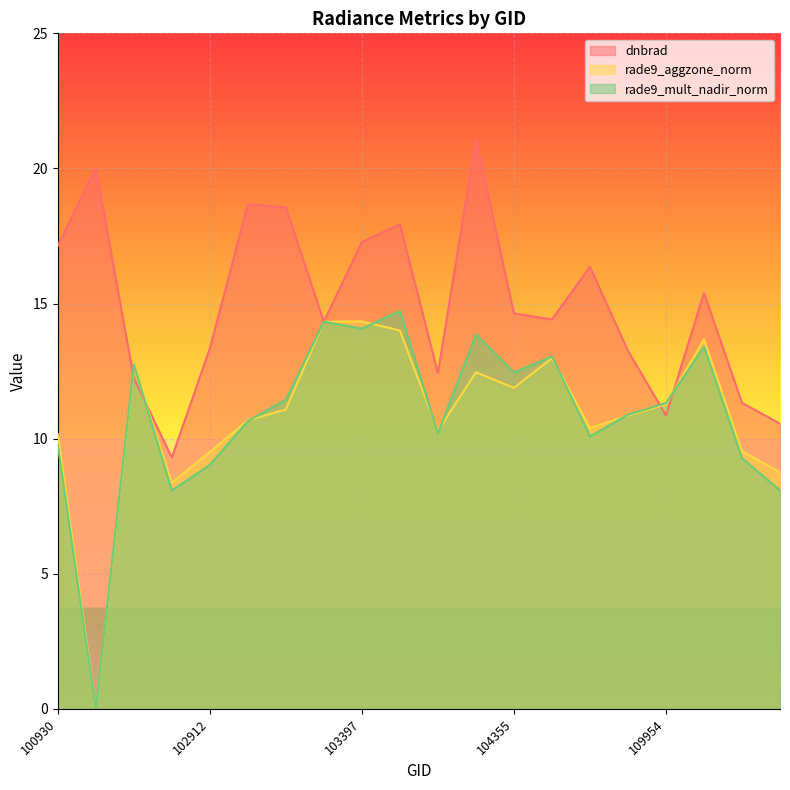

Where do dnbrad and rade9_aggzone_norm first cross each other?

102421 and 102671